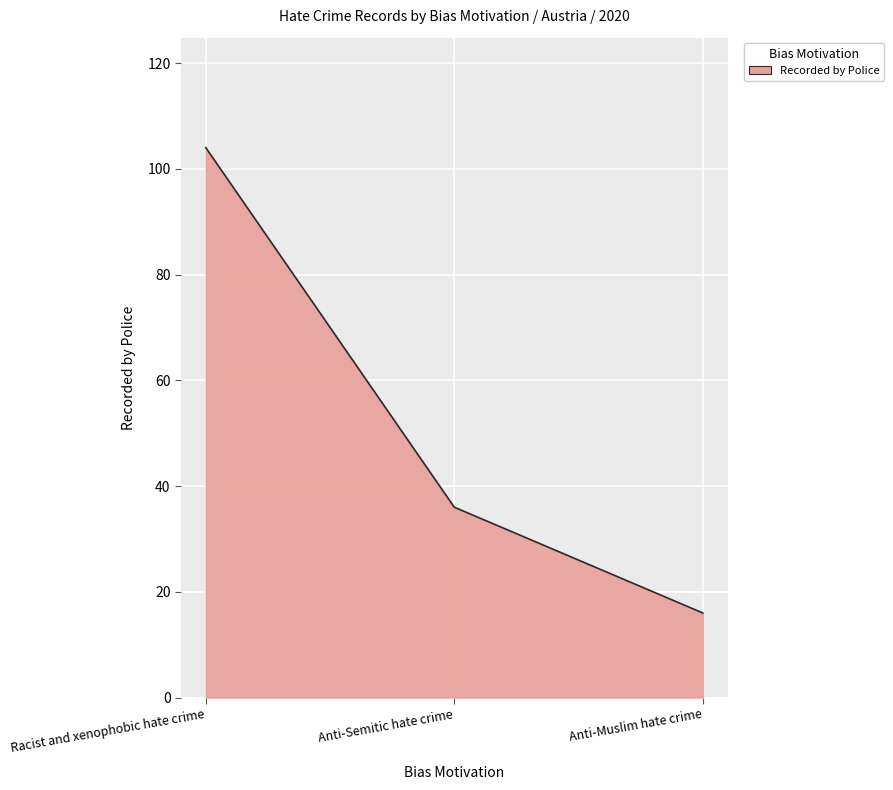

Does the chart display data point markers on the line(s)?

No